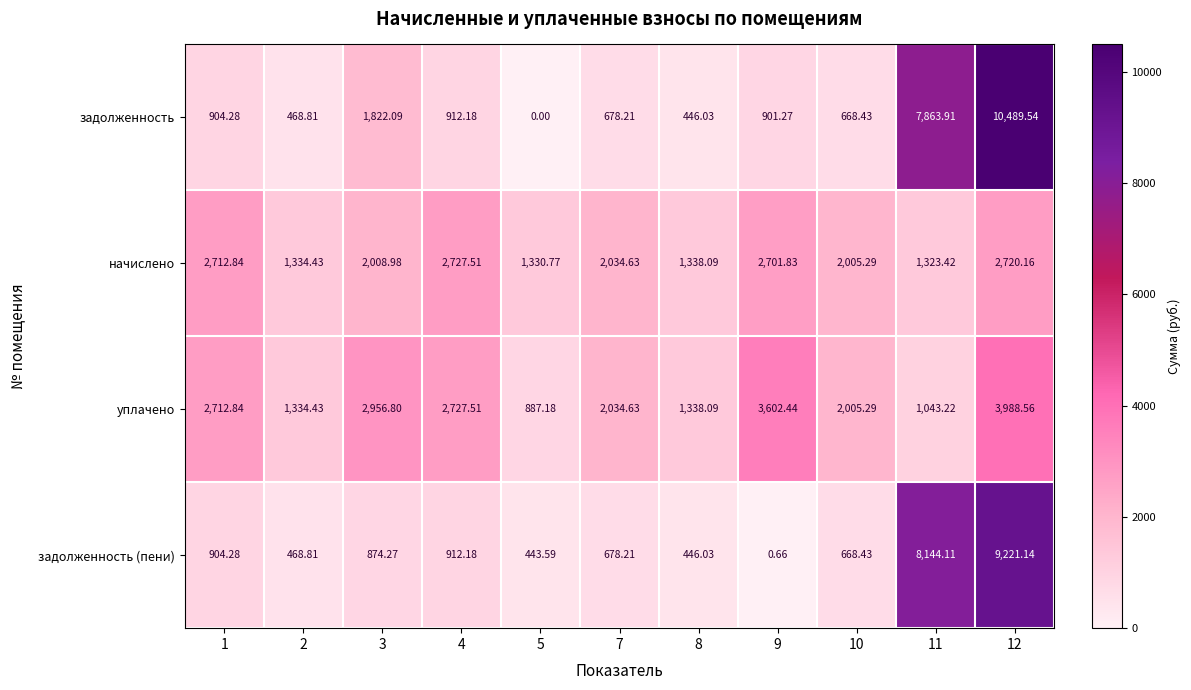

Which series changed the most between 9 and 12?

задолженность